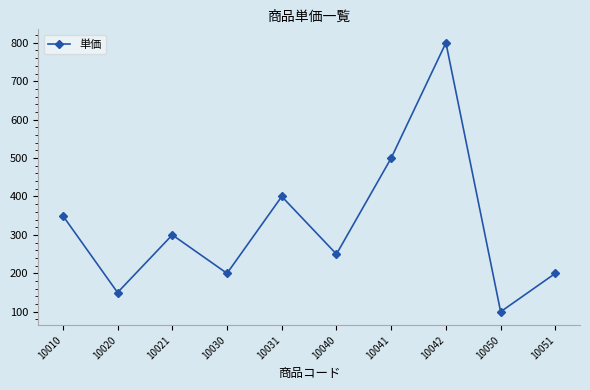

Where is the first local maximum?

10021